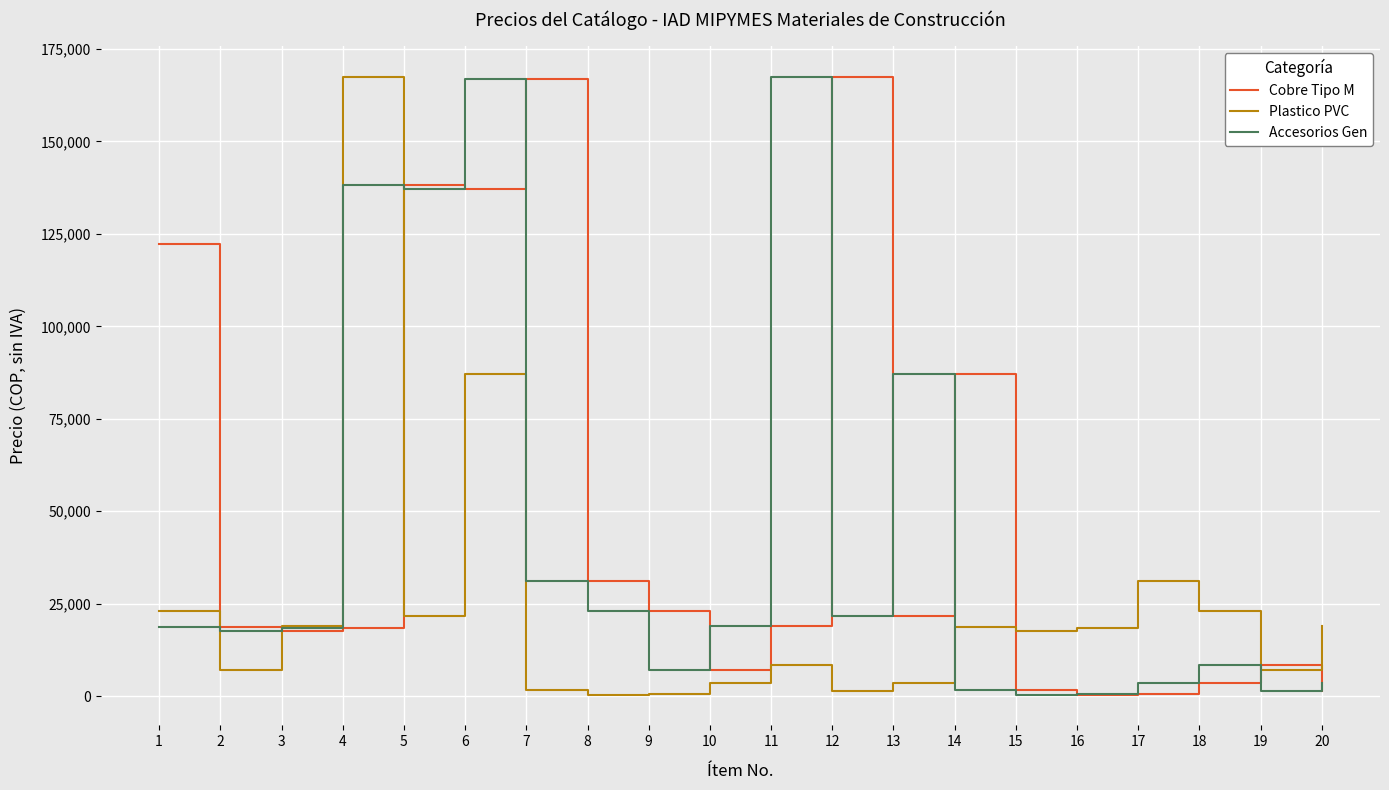

What is the difference between the second highest and minimum values in the Accesorios Gen series?

166534.5